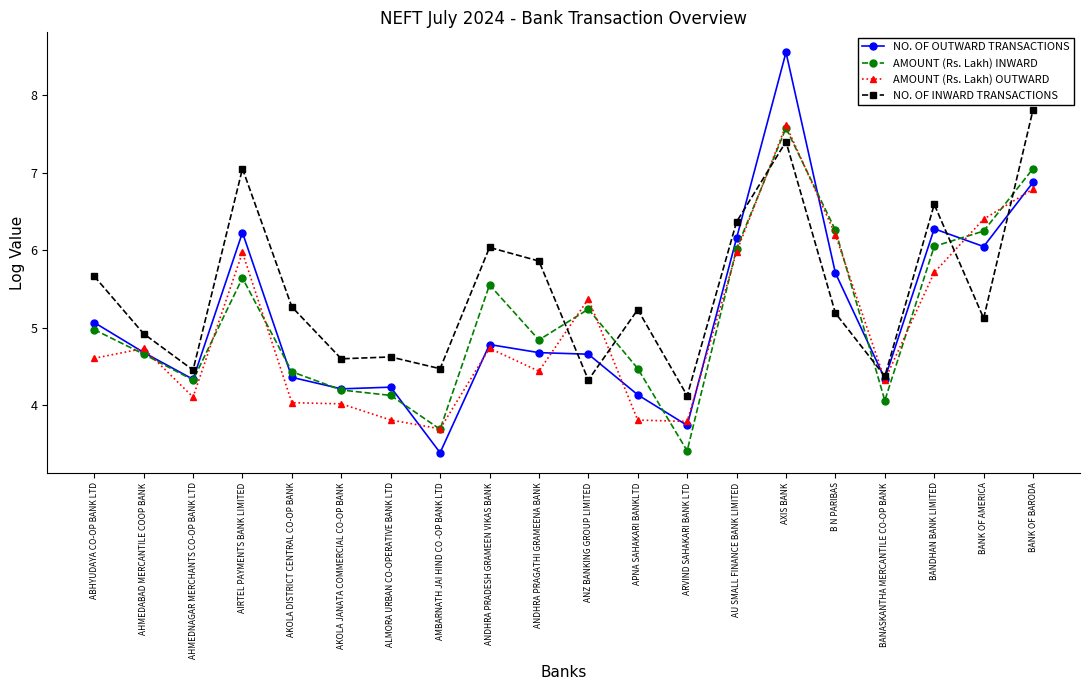

At AIRTEL PAYMENTS BANK LIMITED, list the series in order from smallest to largest.

AMOUNT (Rs. Lakh) INWARD, AMOUNT (Rs. Lakh) OUTWARD, NO. OF OUTWARD TRANSACTIONS, NO. OF INWARD TRANSACTIONS